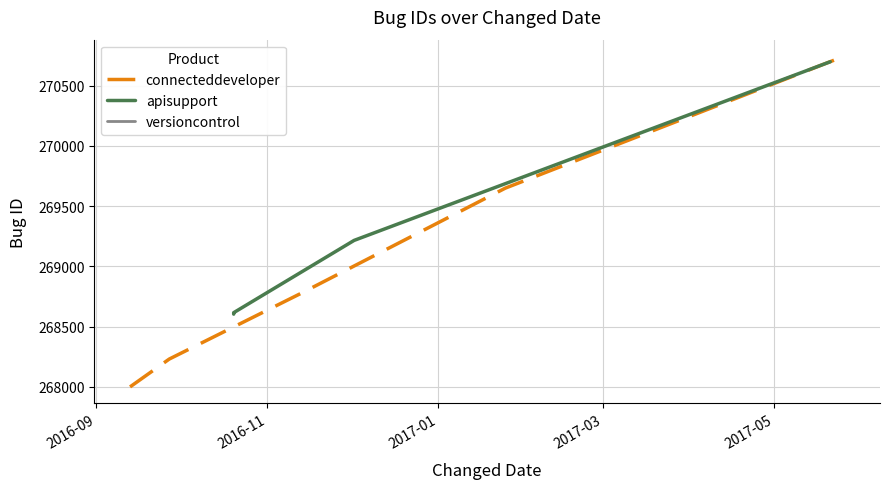

Read the value at 2017-05-26.

270744